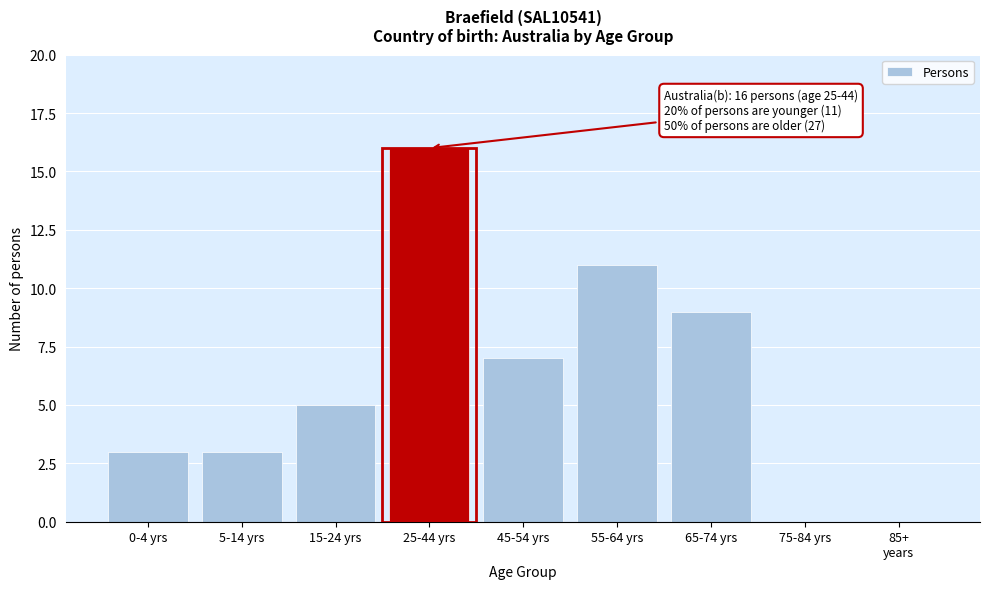

True or false: the data shows 5 at 0-4 yrs.

False